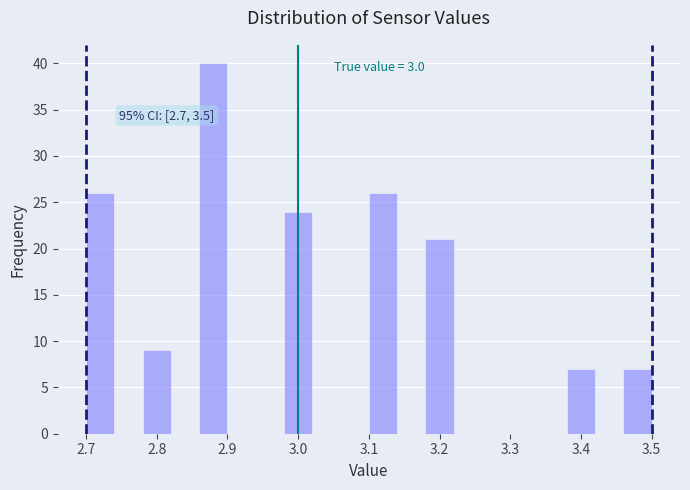

Which range on the x-axis has the tallest bar?

2.86 to 2.90